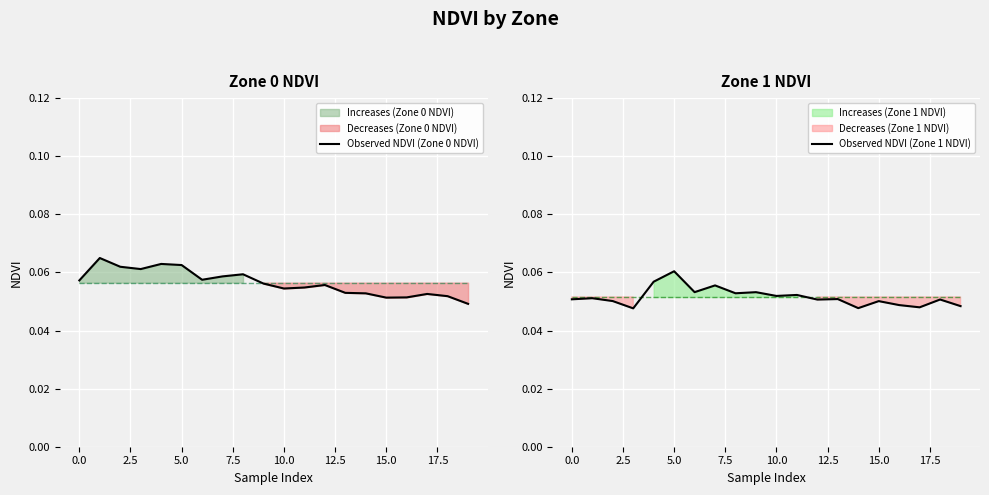

How many data points does each series have?

20